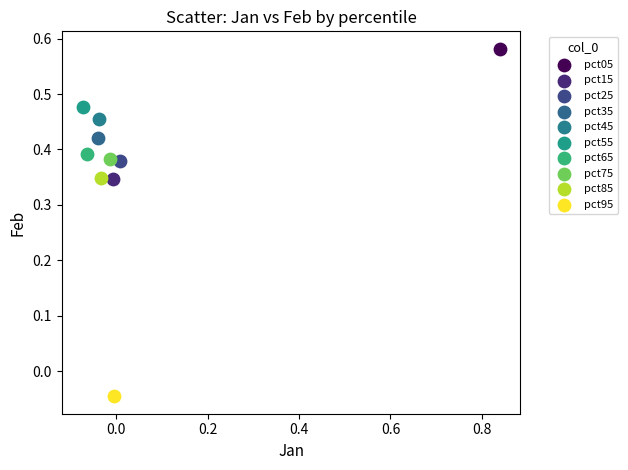

What are all the series names shown in the legend?

pct05, pct15, pct25, pct35, pct45, pct55, pct65, pct75, pct85, pct95